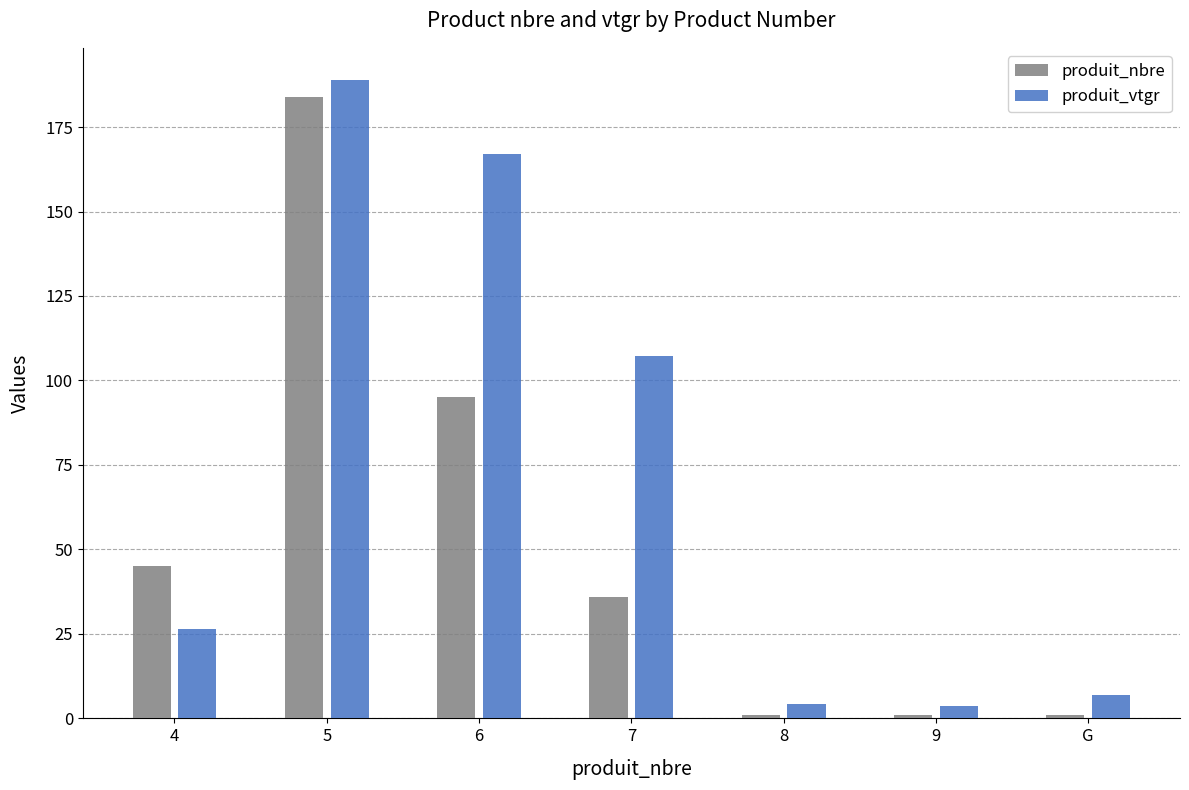

List the series in order of their peak value, lowest first.

produit_nbre, produit_vtgr